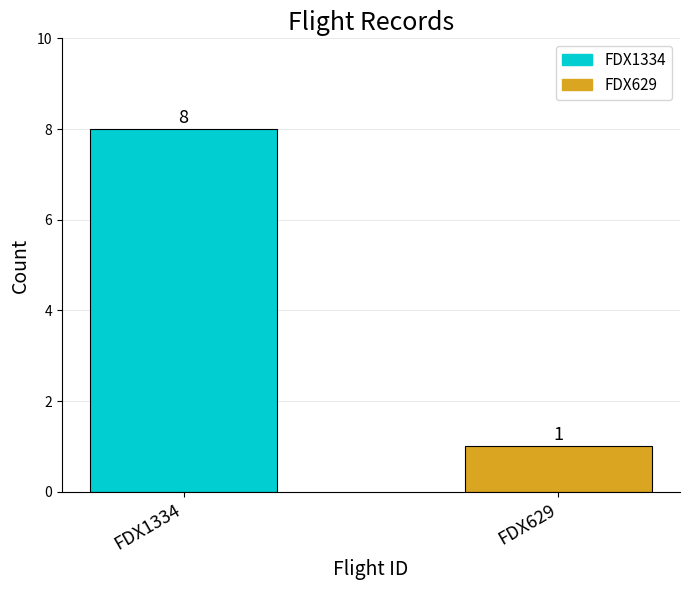

What is the sum of all values?

9